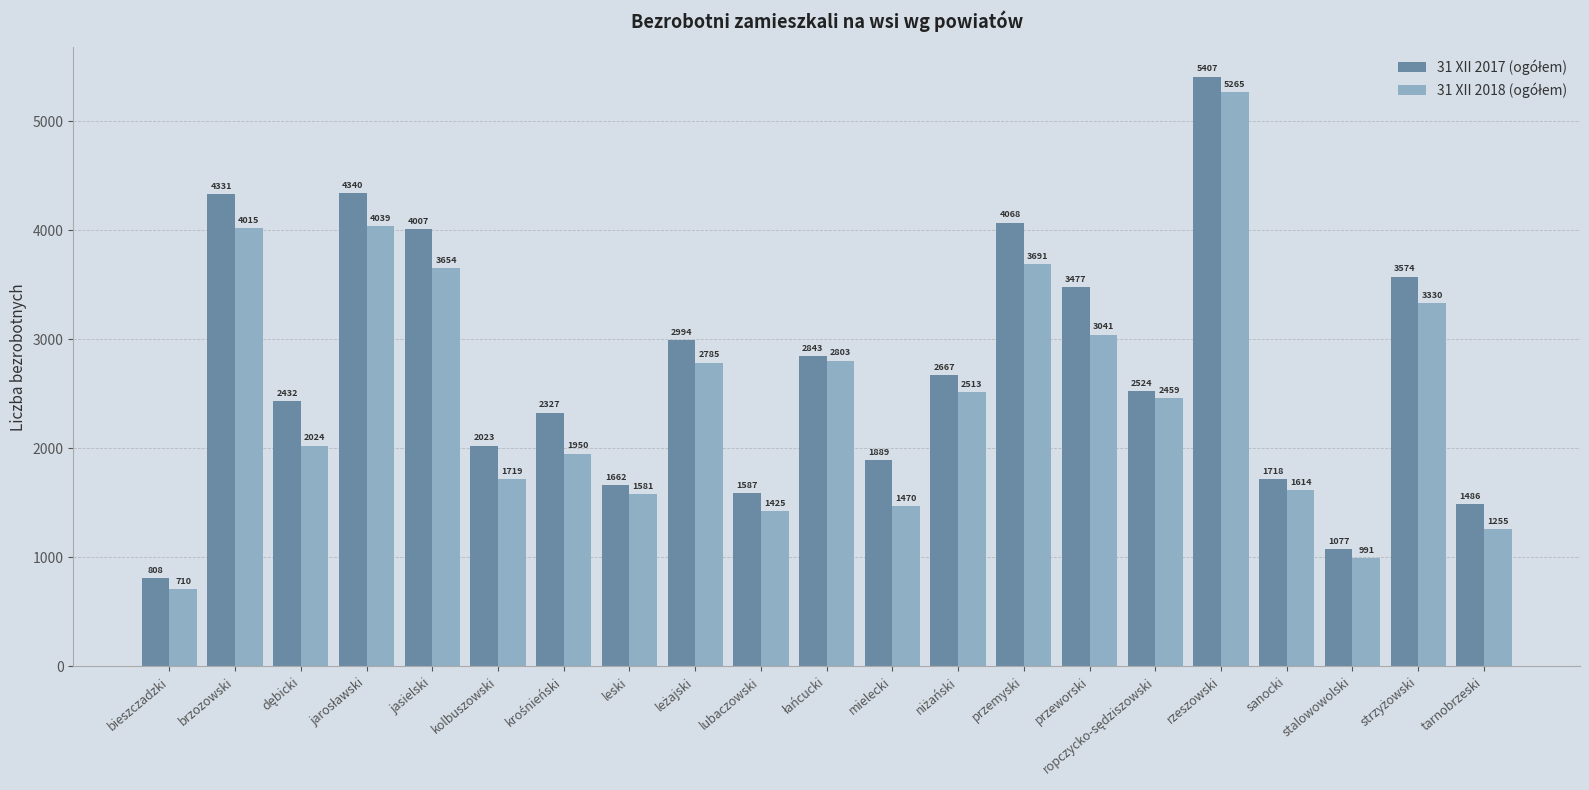

What is the difference between the highest and lowest values at sanocki?

104